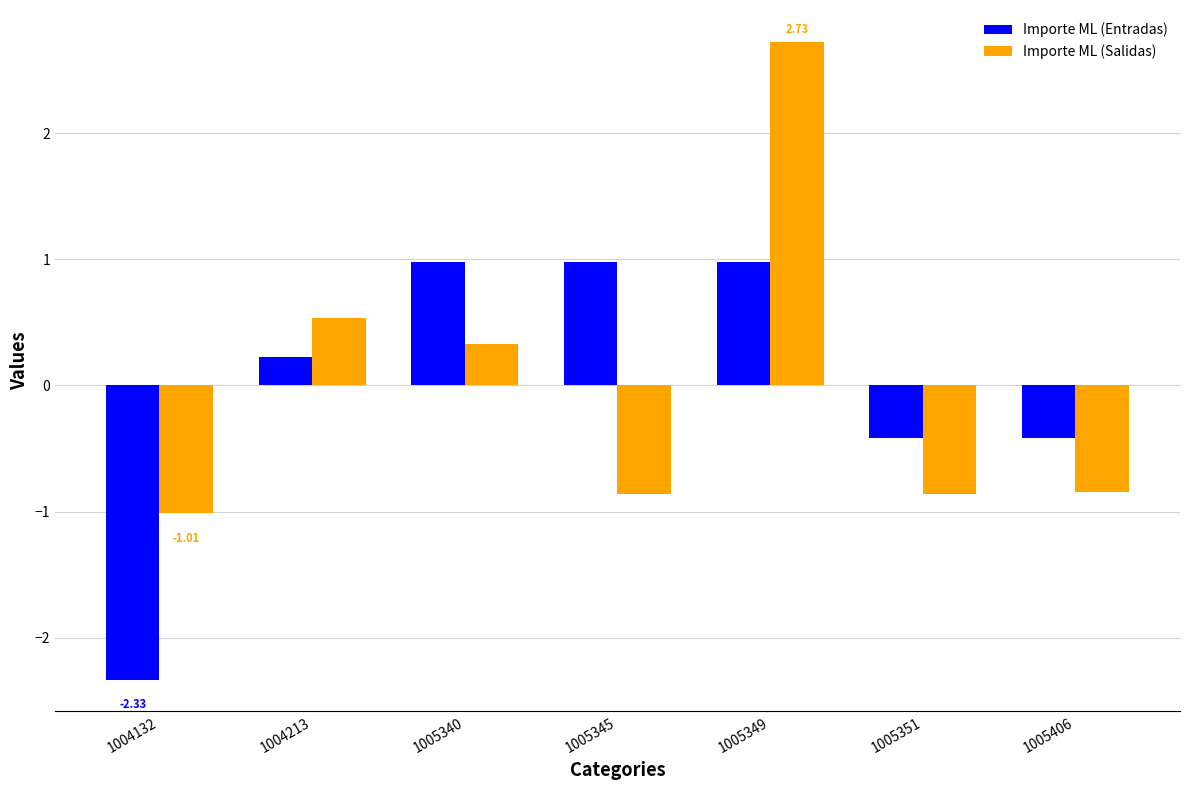

At which category is the sum across all series the highest?

1005349